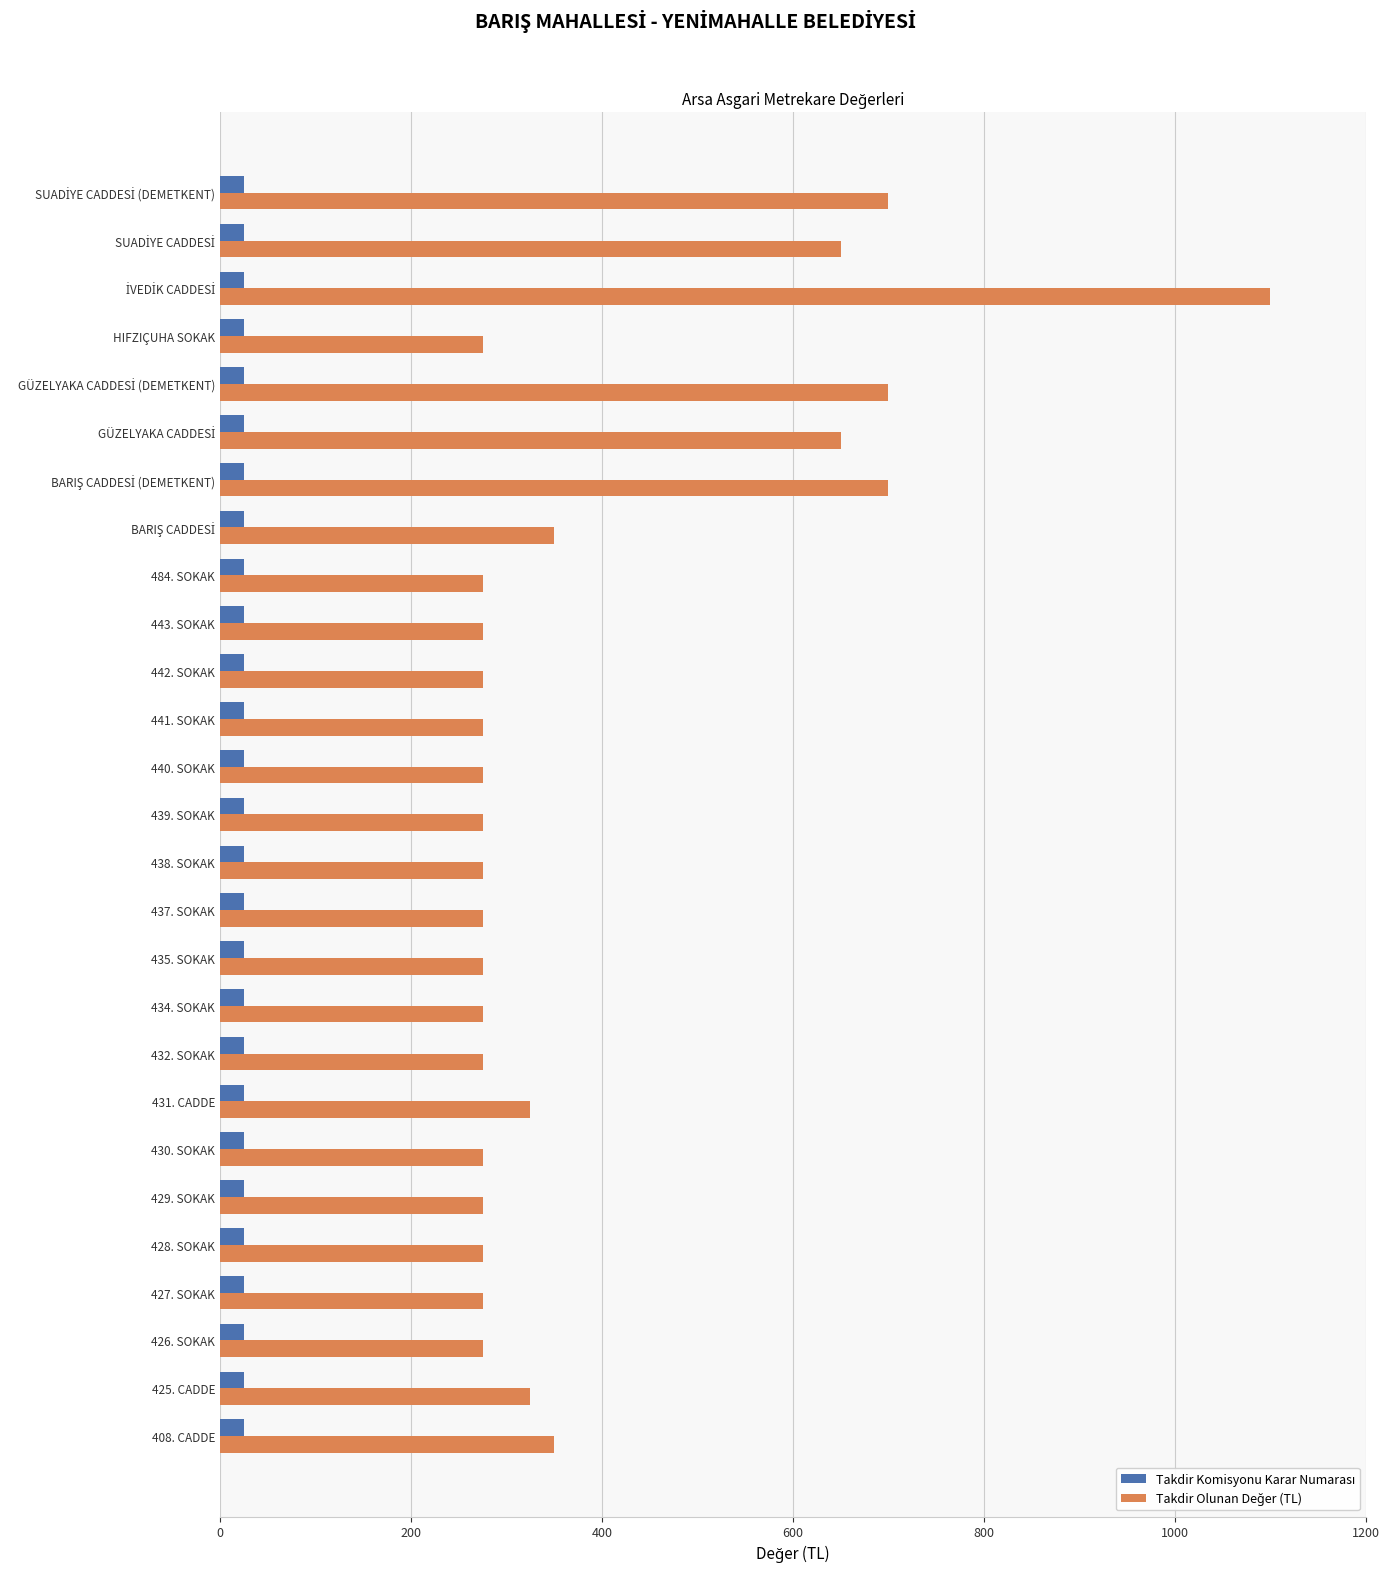

What is the difference between the highest and lowest values at 430. SOKAK?

250